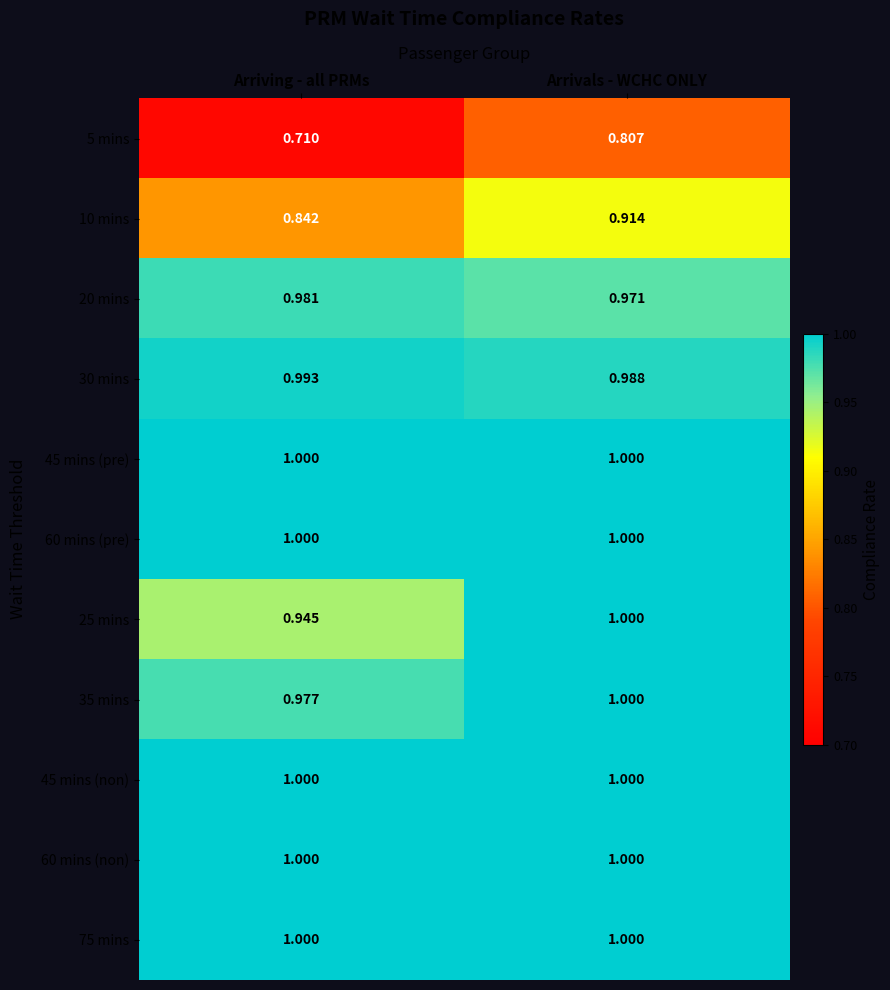

Which label corresponds to the smallest value in the chart?

Arriving - all PRMs